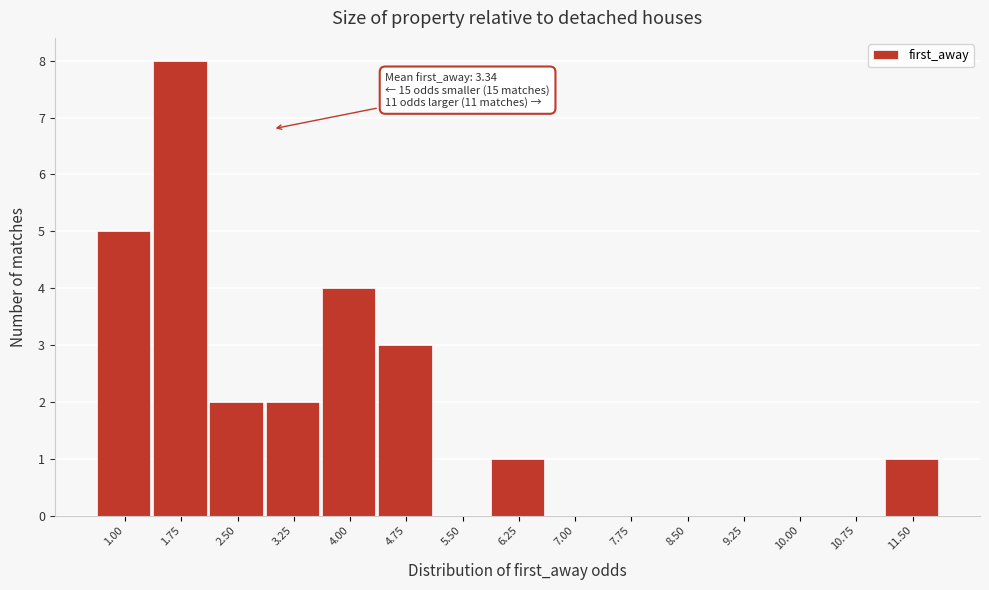

Reading left to right, transcribe all the data shown in this chart.

1.00=5	1.75=8	2.50=2	3.25=2	4.00=4	4.75=3	5.50=0	6.25=1	7.00=0	7.75=0	8.50=0	9.25=0	10.00=0	10.75=0	11.50=1